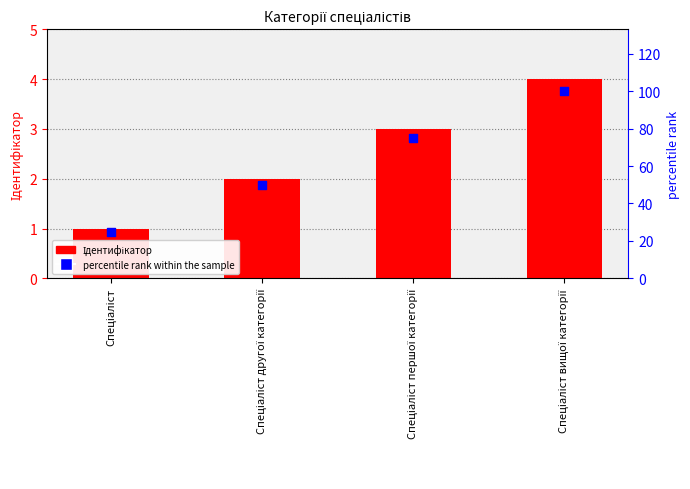

At which category is the sum across all series the highest?

Спеціаліст вищої категорії